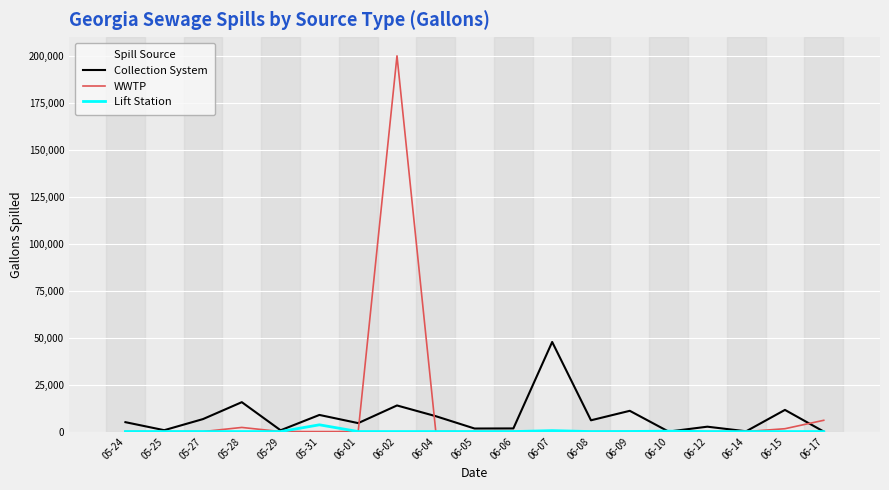

Rank the series by their maximum value, from highest to lowest.

WWTP, Collection System, Lift Station